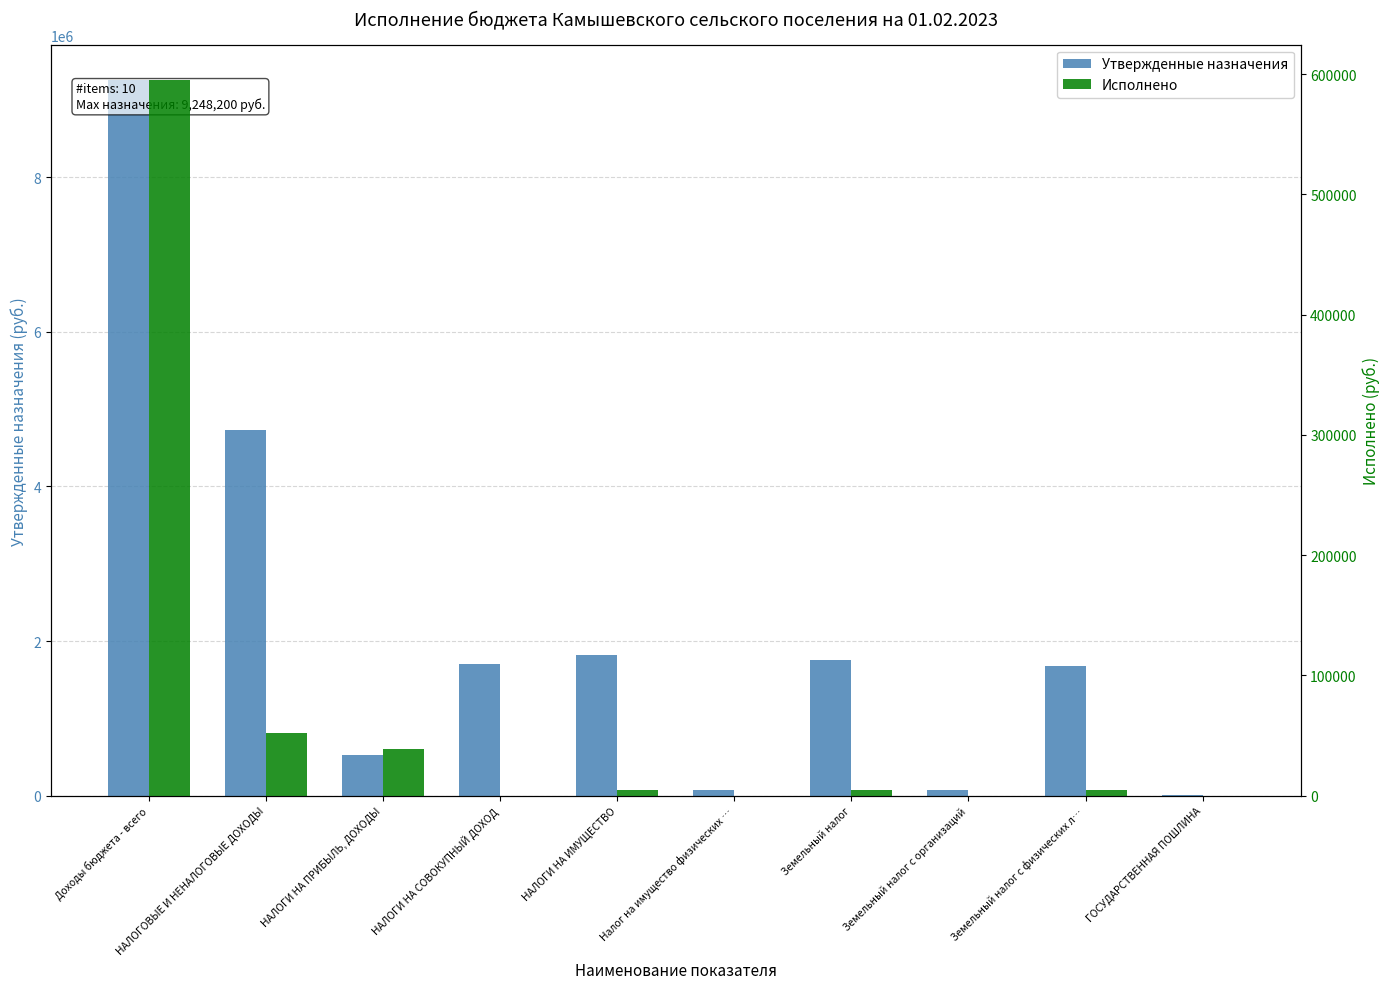

The Исполнено series shows 205635.5 at ГОСУДАРСТВЕННАЯ ПОШЛИНА. True or false?

False